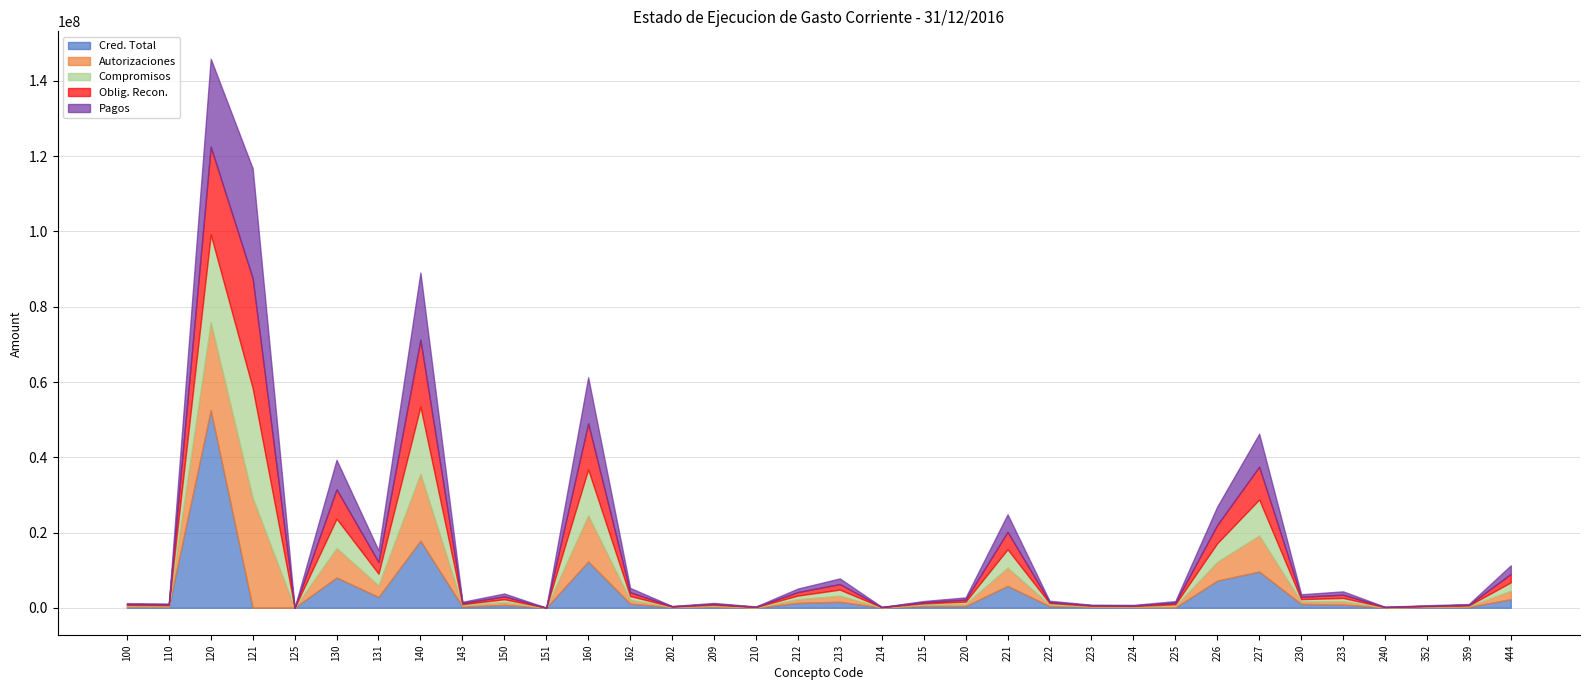

Rank the series by their maximum value, from highest to lowest.

Cred. Total, Autorizaciones, Compromisos, Oblig. Recon., Pagos